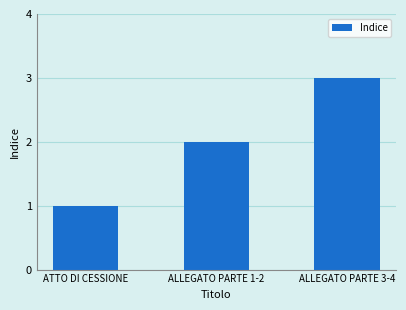

How many bars are there in total?

3